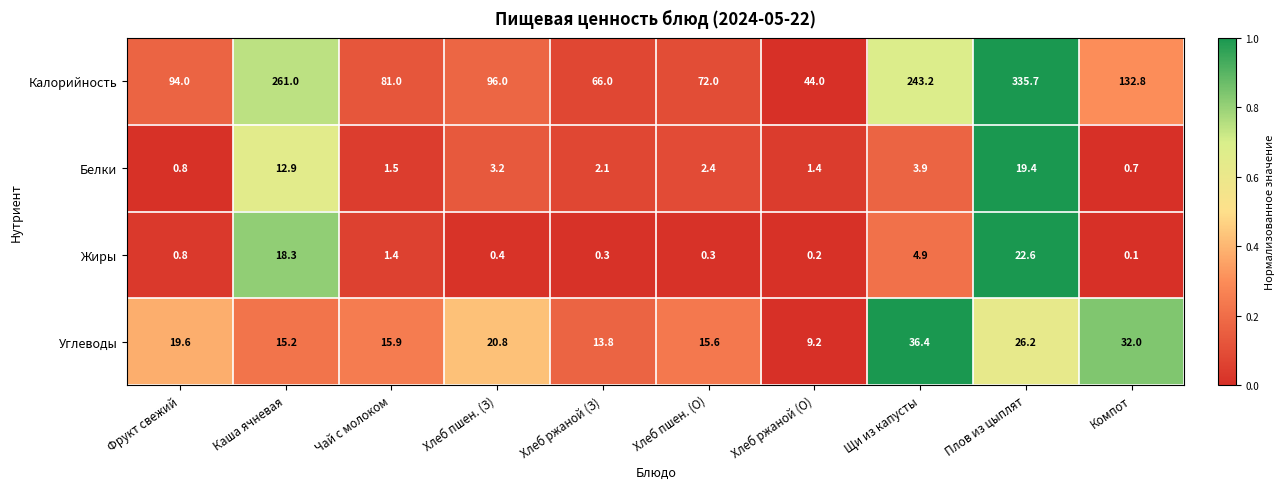

Which series has the largest range (max minus min)?

Калорийность